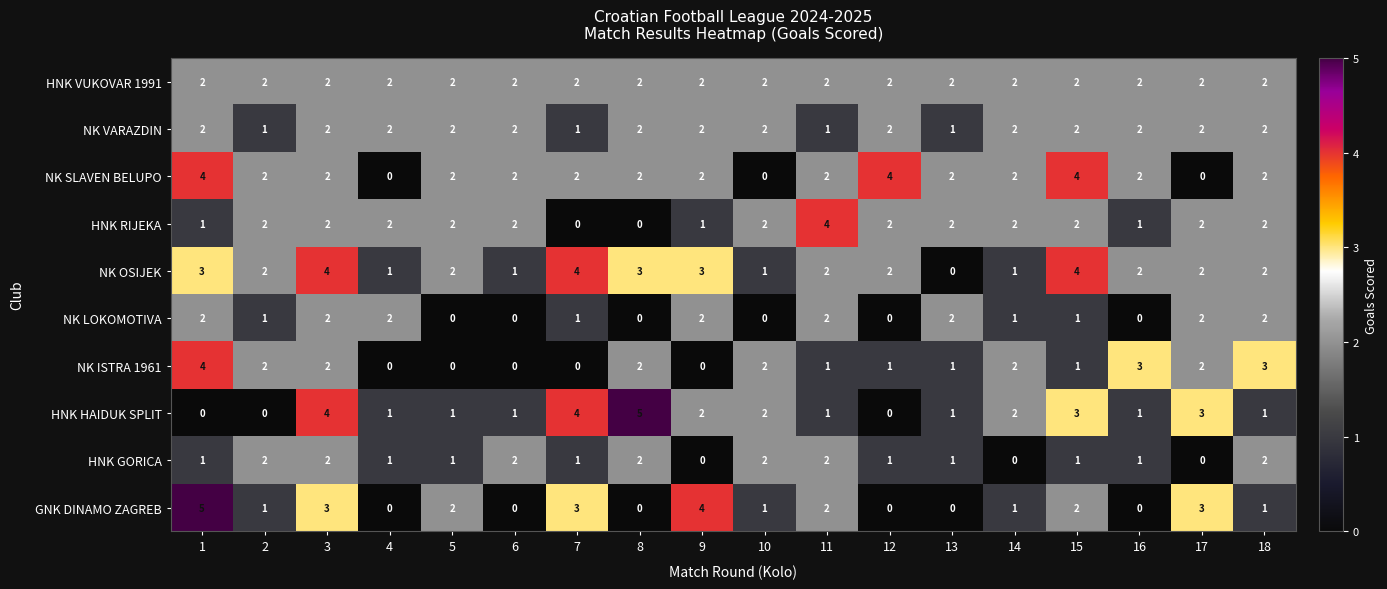

What is the sum of the GNK DINAMO ZAGREB values at 15 and 7?

5